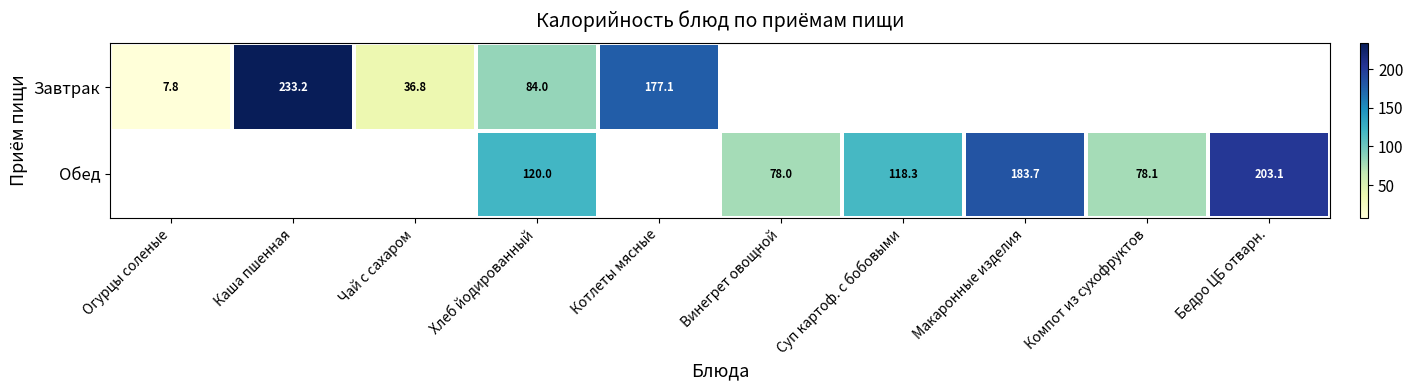

How many series are shown in this chart?

2